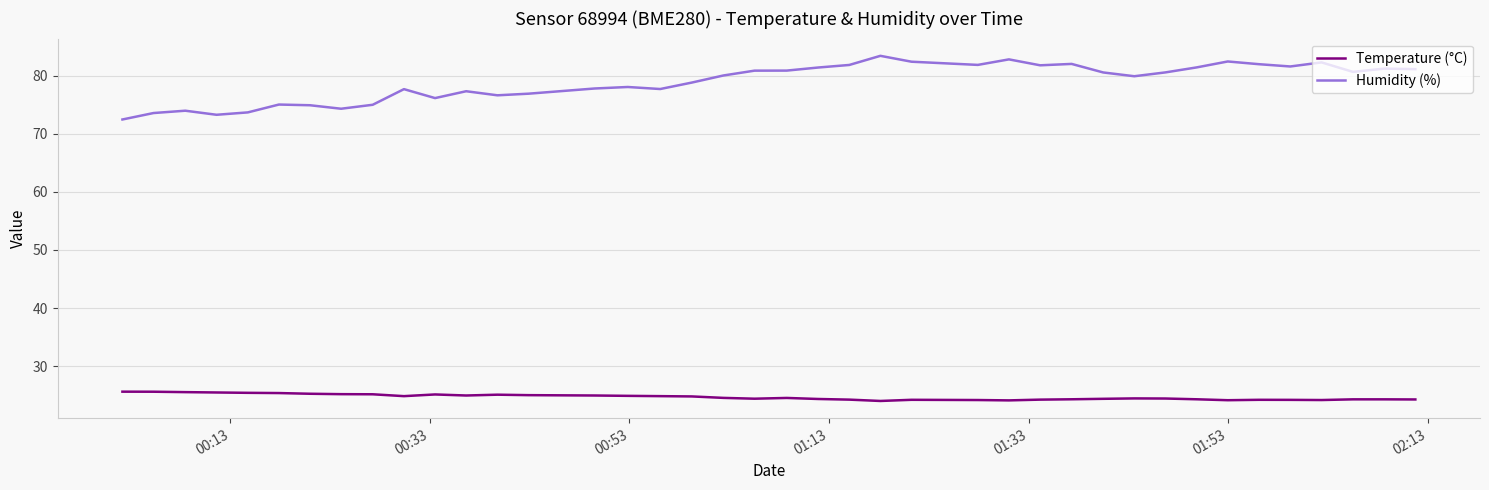

Rank the series by their maximum value, from lowest to highest.

Temperature (°C), Humidity (%)